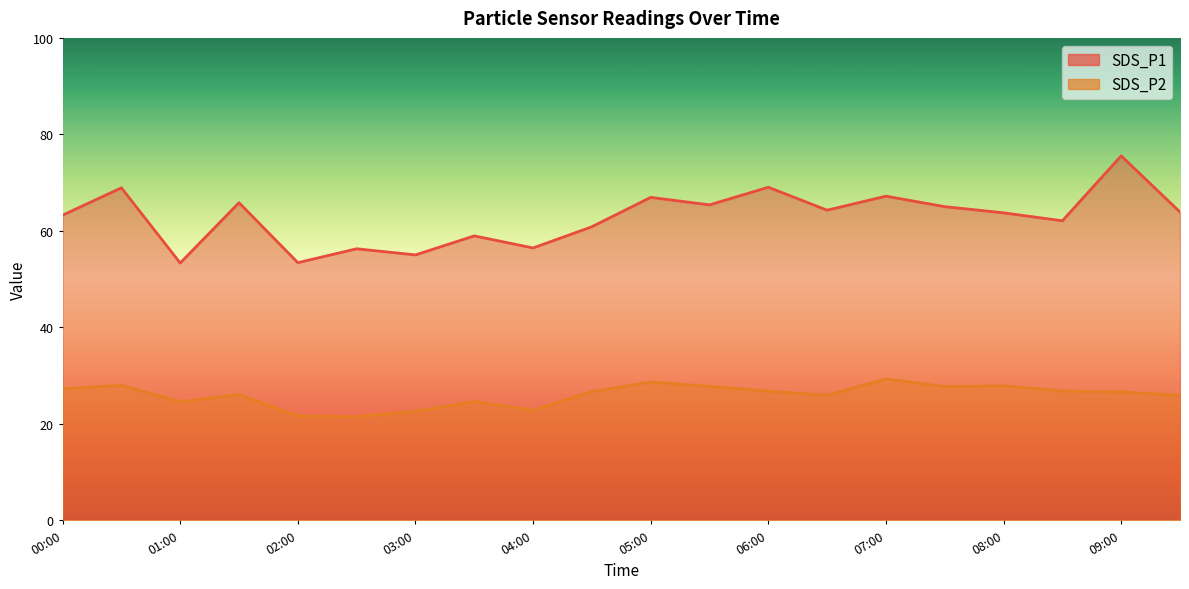

Which label corresponds to the largest value in the chart?

09:00